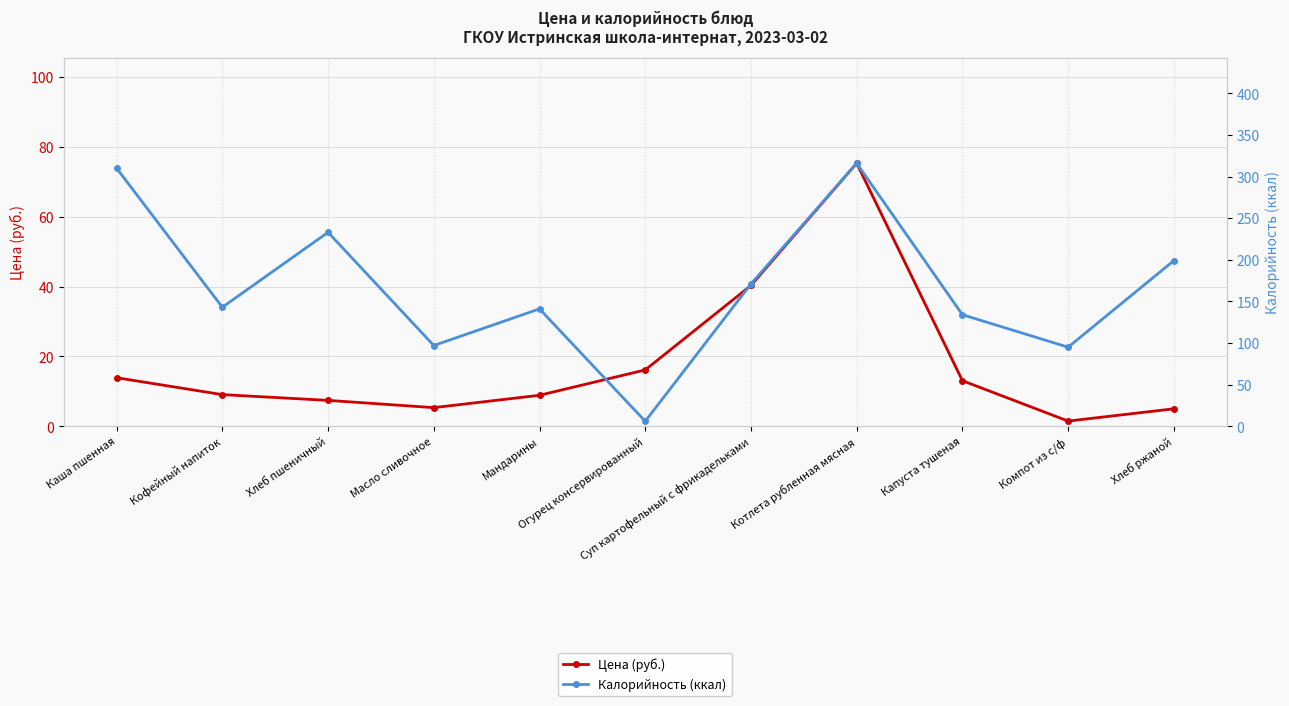

Where is Цена (руб.) nearest to the value 38?

Суп картофельный с фрикадельками